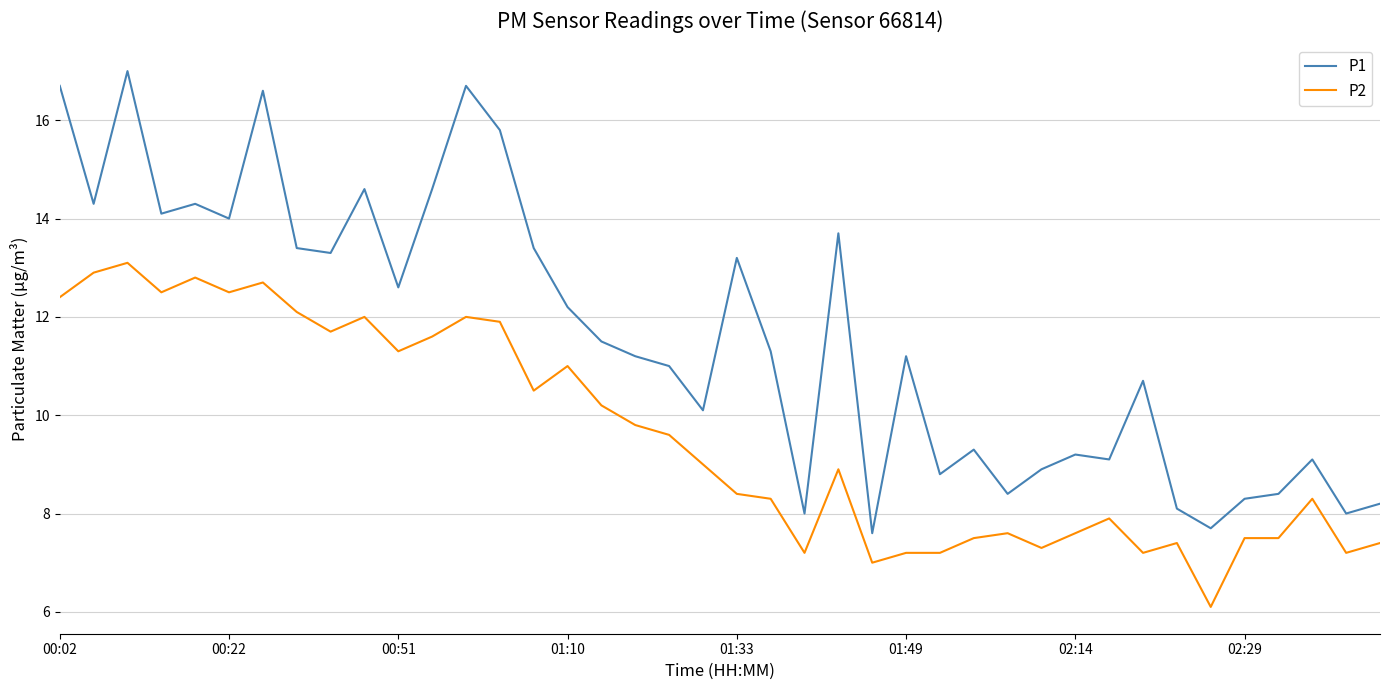

Which series has the largest total across all categories?

P1